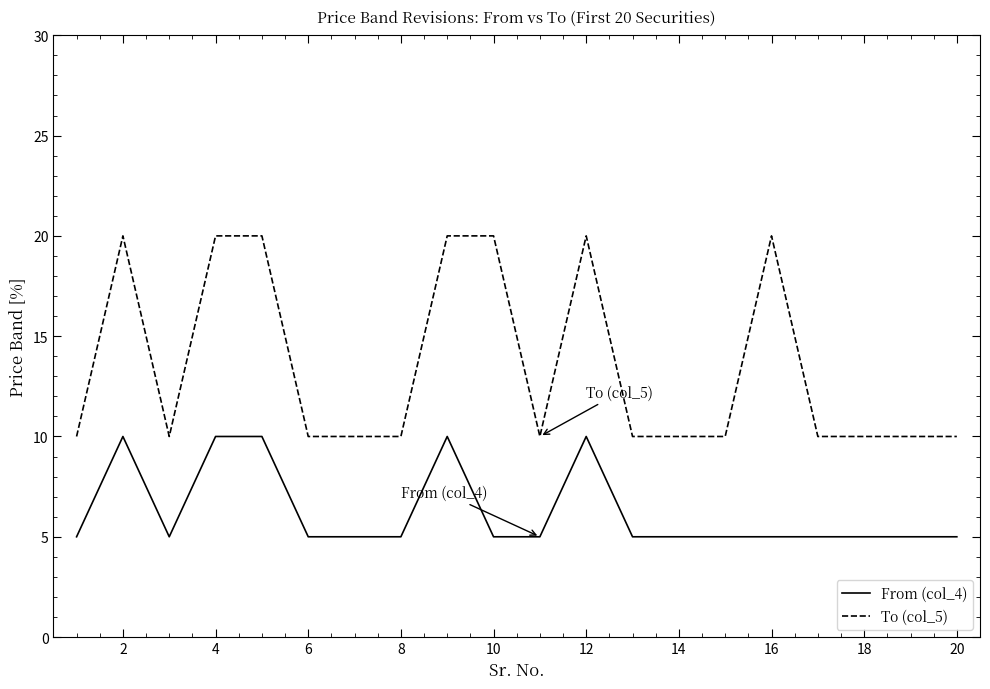

Reading left to right, extract all data points from this chart.

From (col_4): 5	10	5	10	10	5	5	5	10	5	5	10	5	5	5	5	5	5	5	5
To (col_5): 10	20	10	20	20	10	10	10	20	20	10	20	10	10	10	20	10	10	10	10